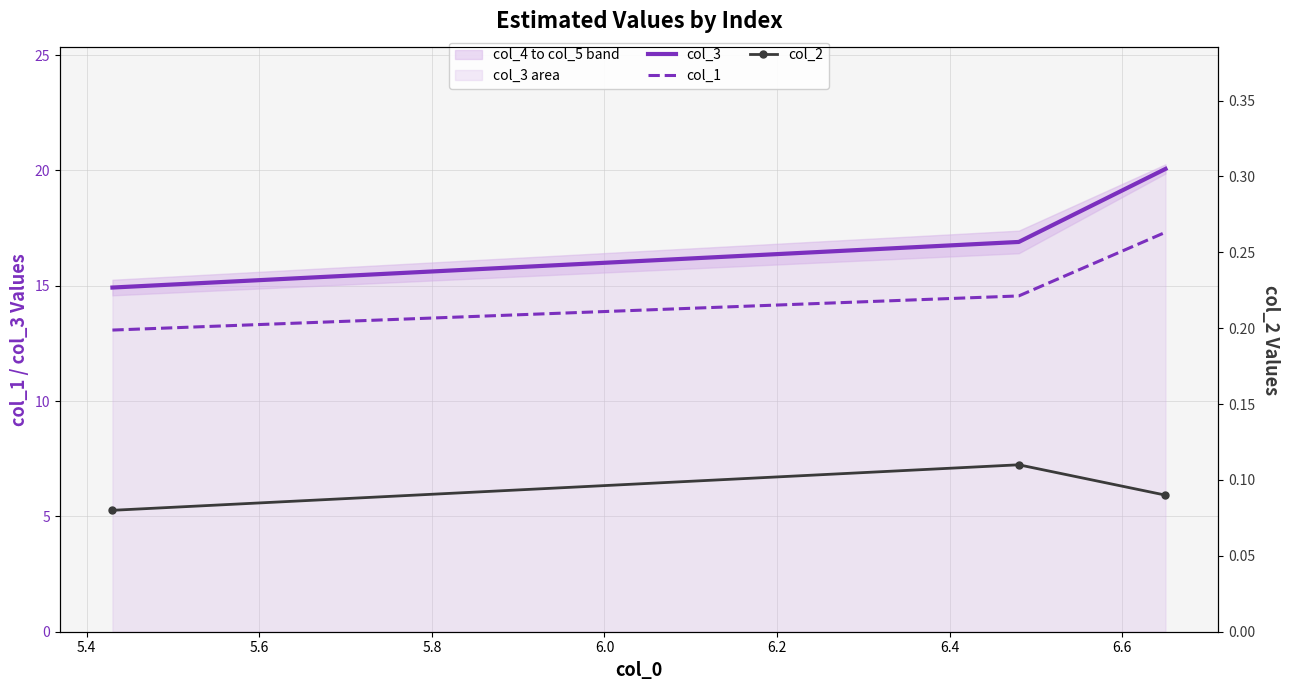

Reading left to right, extract all data points from this chart.

col_3: 14.9	16.9	20.1
col_1: 13.1	14.6	17.3
col_2: 0.1	0.1	0.1